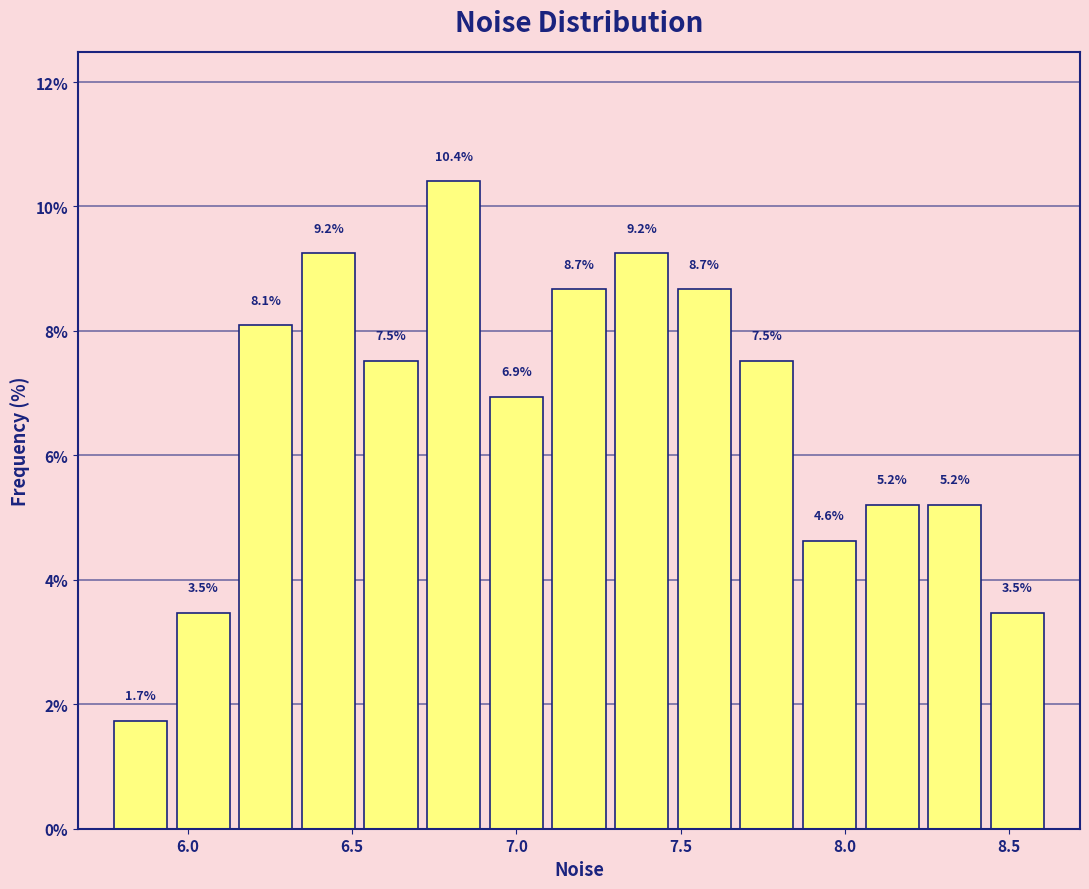

Read against the x-axis, roughly where is the centre of the tallest bar?

6.80